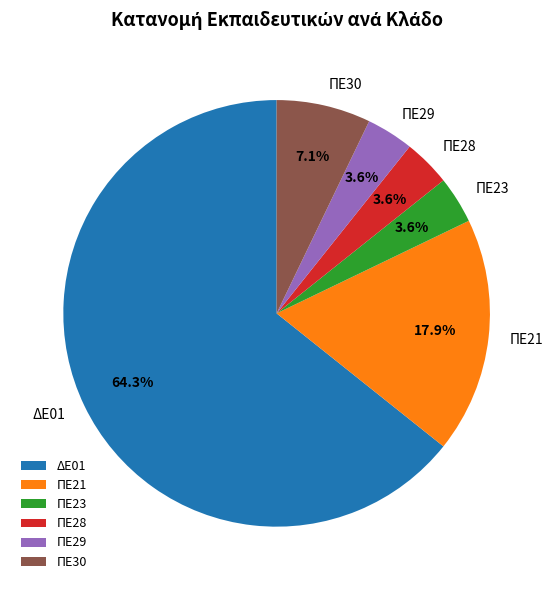

To the nearest percent, what is the average slice percentage?

17%